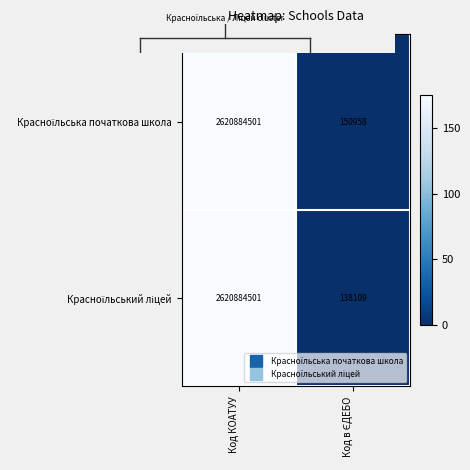

What is the total value across all series at Код КОАТУУ?

5241769002